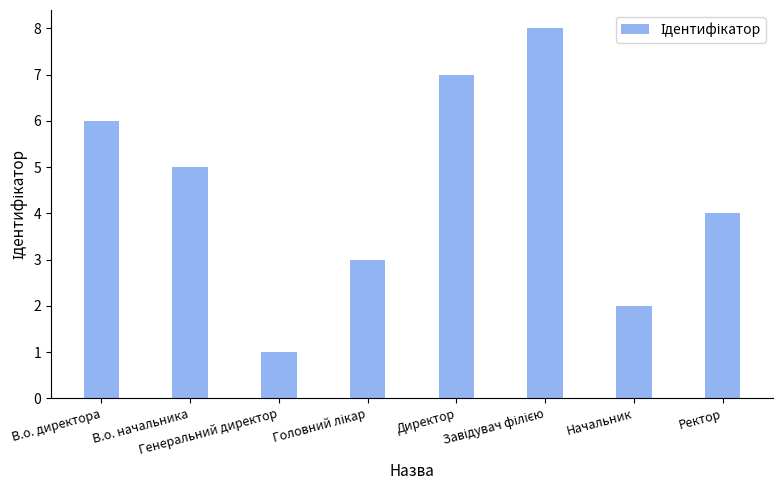

Reading right to left, list all the values displayed in this chart.

4	2	8	7	3	1	5	6